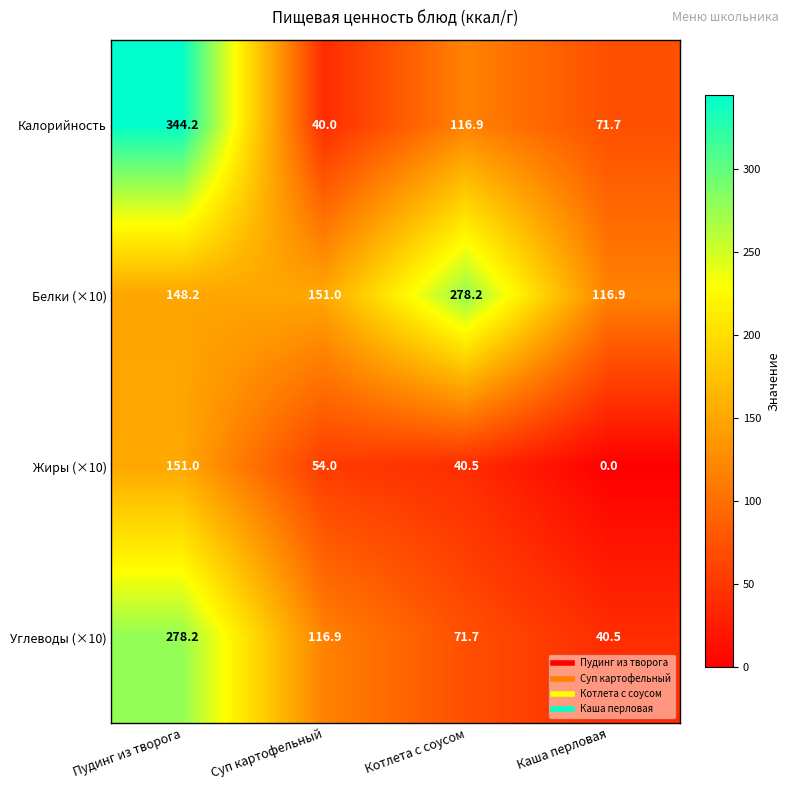

Which label corresponds to the largest value in the chart?

Пудинг из творога